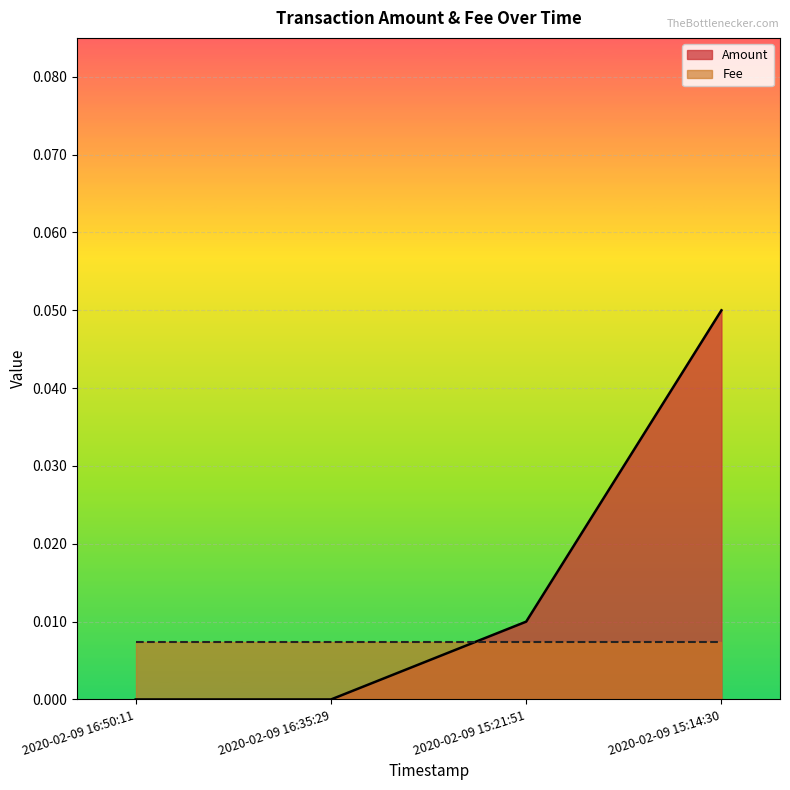

How many lines are shown in the chart?

2